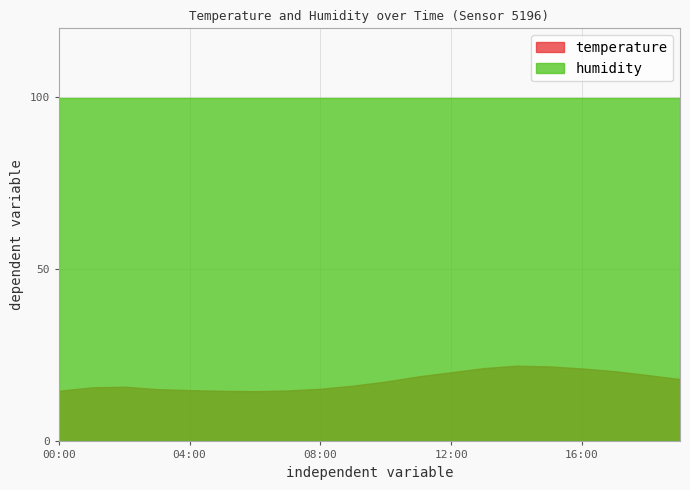

True or false: temperature and humidity cross at least once.

False